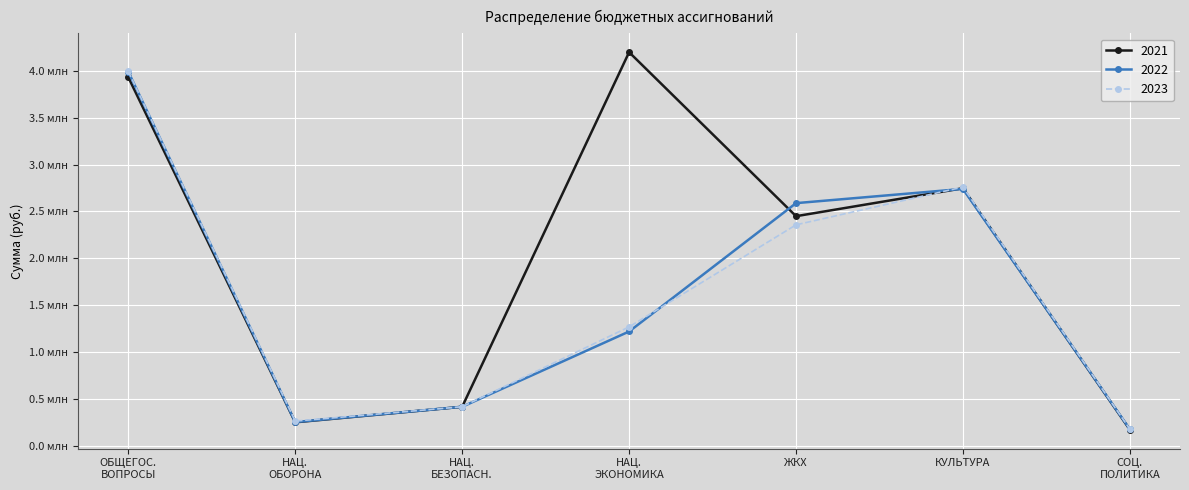

What are all the series names shown in the legend?

2021, 2022, 2023